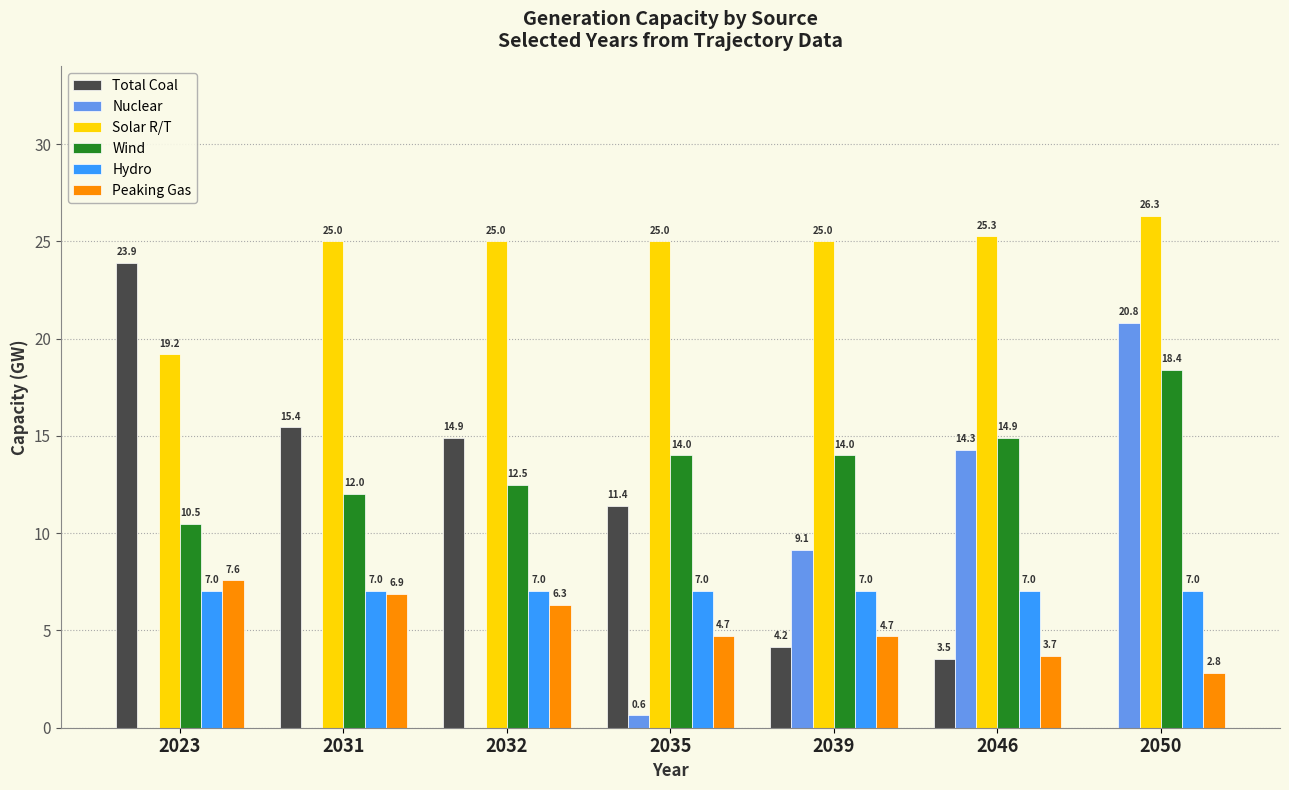

What is the total value across all series at 2046?

68.7